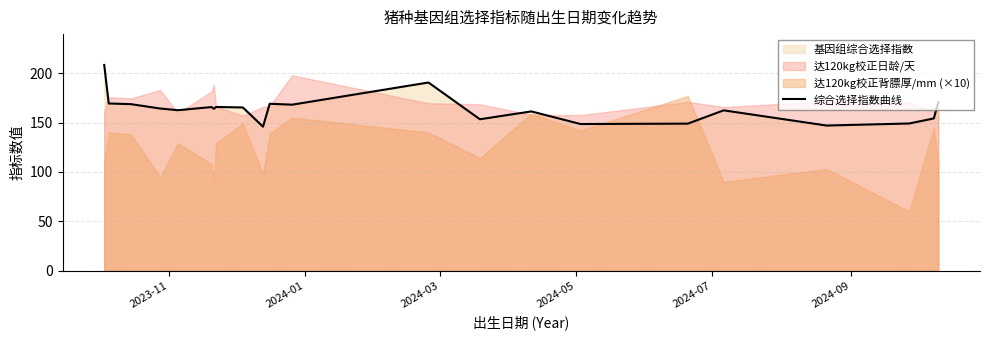

Reading left to right, transcribe all the data shown in this chart.

208.3	169.3	168.6	164.2	162.5	165.7	163.9	165.7	165.3	145.8	169.0	168.1	190.5	153.3	161.3	148.5	148.9	162.3	147.0	149.0	154.2	170.6